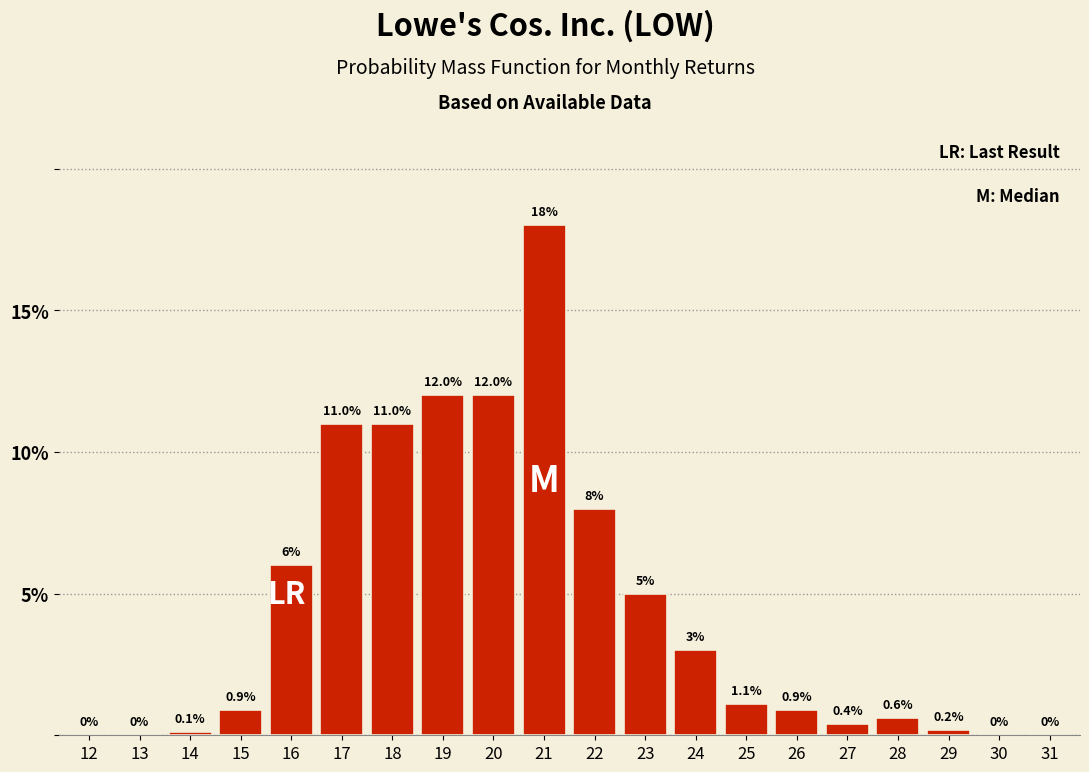

Reading left to right, transcribe all the data shown in this chart.

12=0.0	13=0.0	14=0.1	15=0.9	16=6.0	17=11.0	18=11.0	19=12.0	20=12.0	21=18.0	22=8.0	23=5.0	24=3.0	25=1.1	26=0.9	27=0.4	28=0.6	29=0.2	30=0.0	31=0.0